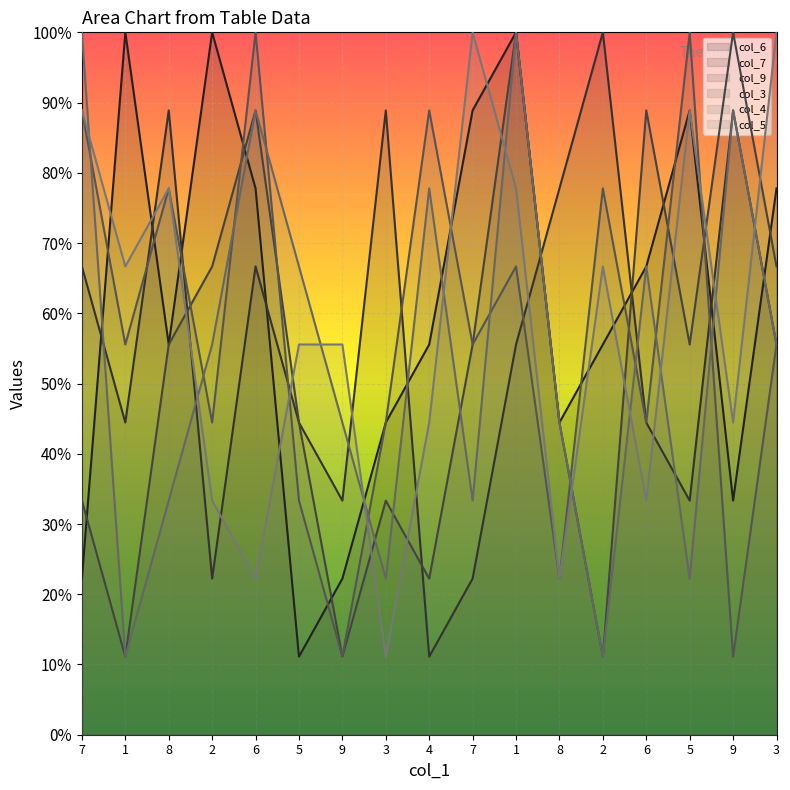

How many times do col_4 and col_3 cross each other?

10